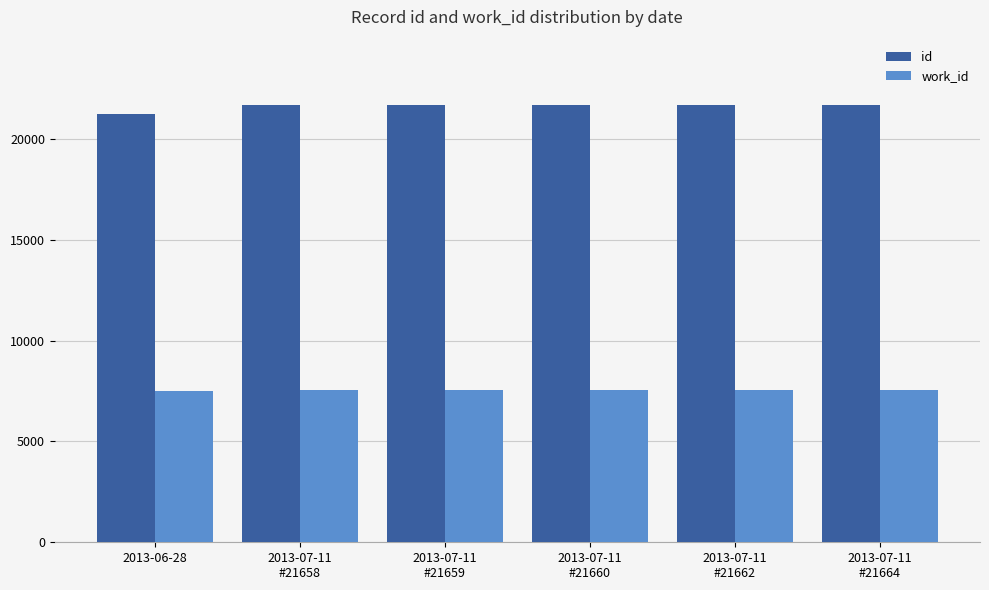

Is the value of work_id at 2013-07-11
#21662 greater than the value of id at 2013-07-11
#21658?

No